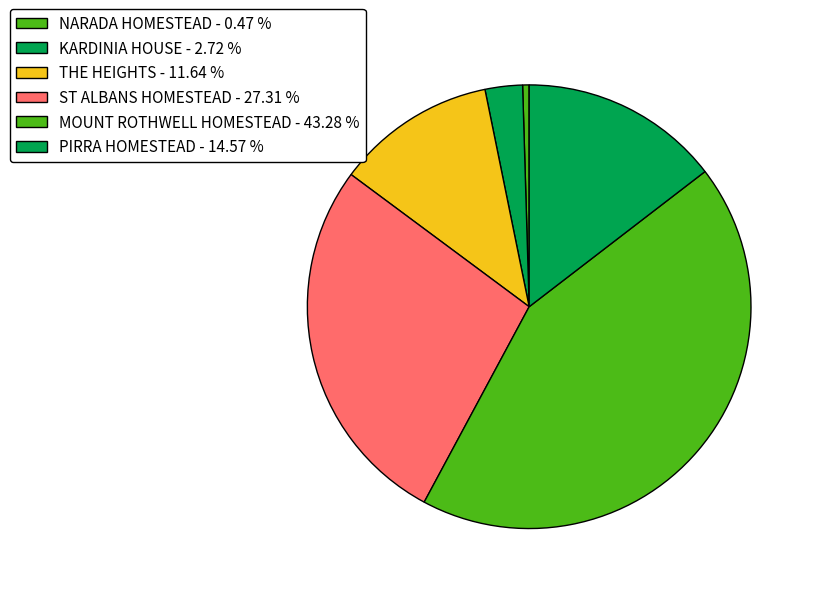

Which has a higher value, THE HEIGHTS or PIRRA HOMESTEAD?

PIRRA HOMESTEAD